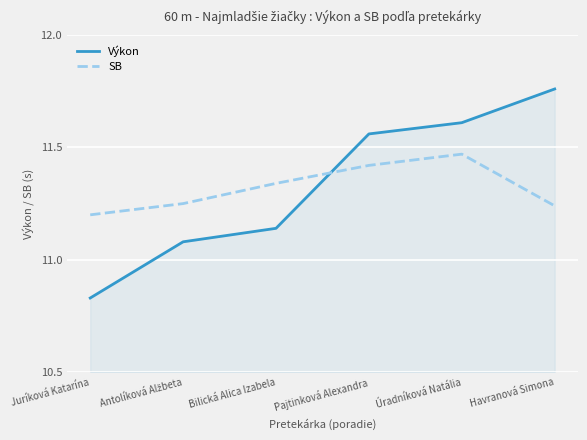

List the series in order of their peak value, highest first.

Výkon, SB